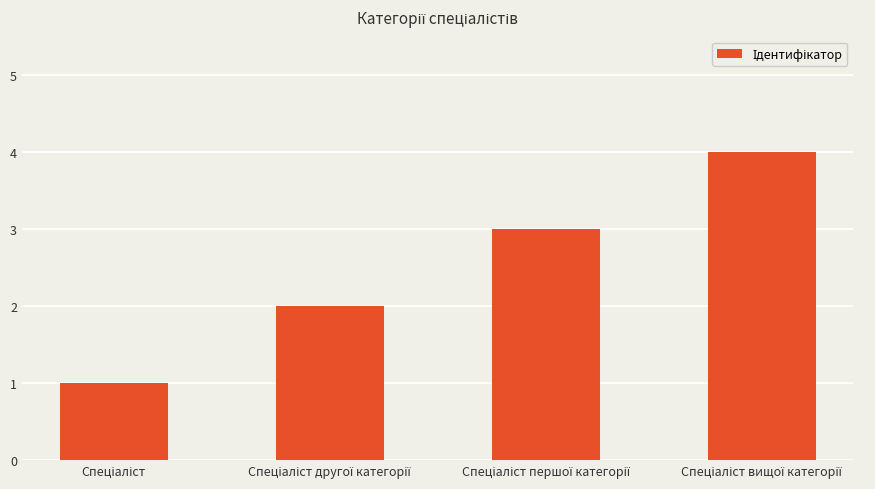

What is the sum of all values?

10